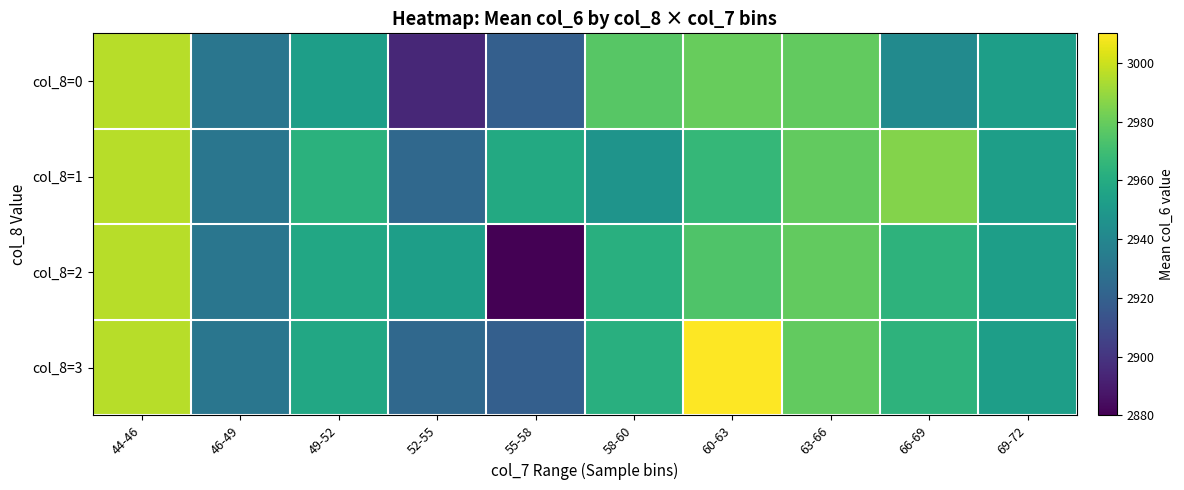

At how many categories does at least one series exceed 2985?

3